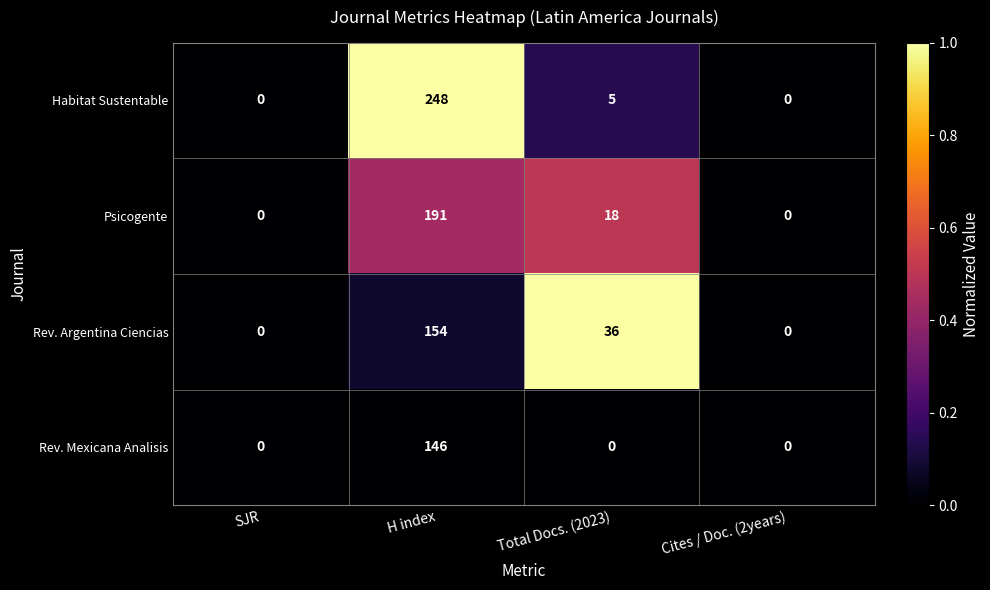

At which category does the chart reach its peak across all series?

H index